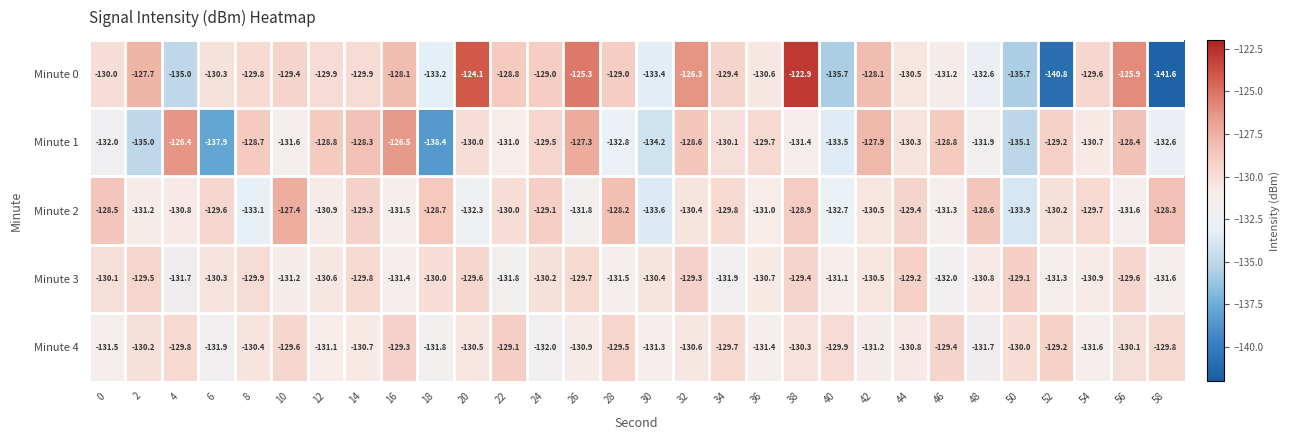

Which series changed the most between 24 and 46?

Minute 4